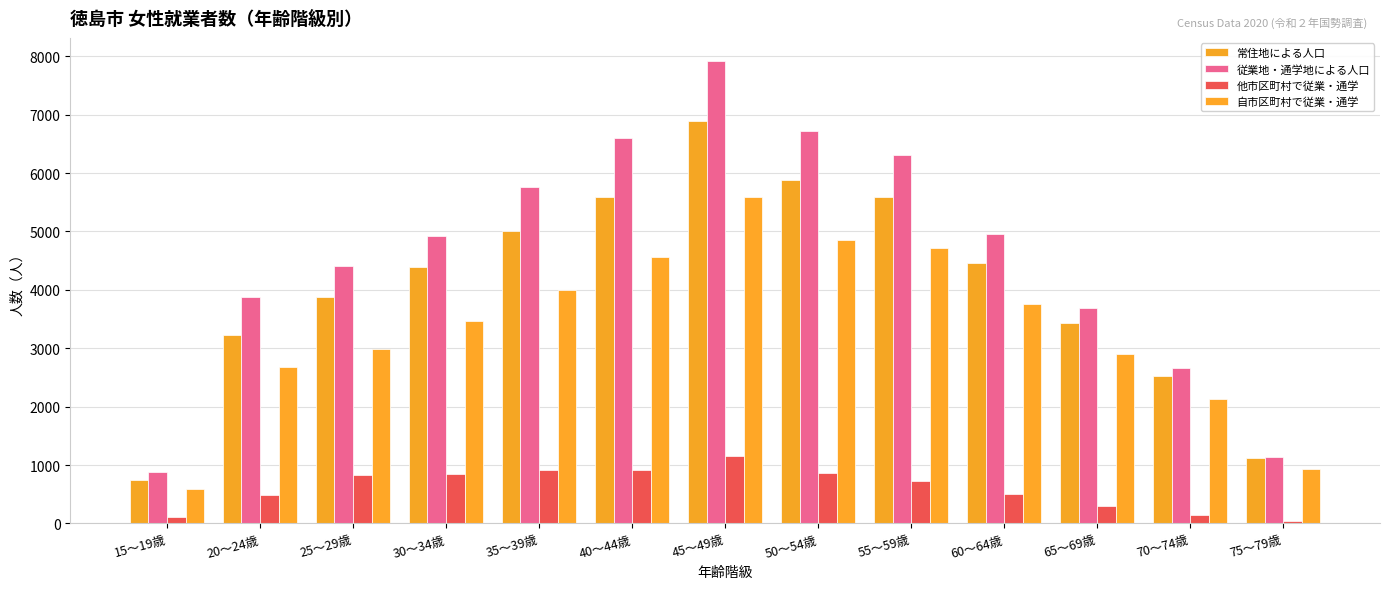

Where is 自市区町村で従業・通学 nearest to the value 3089?

25～29歳